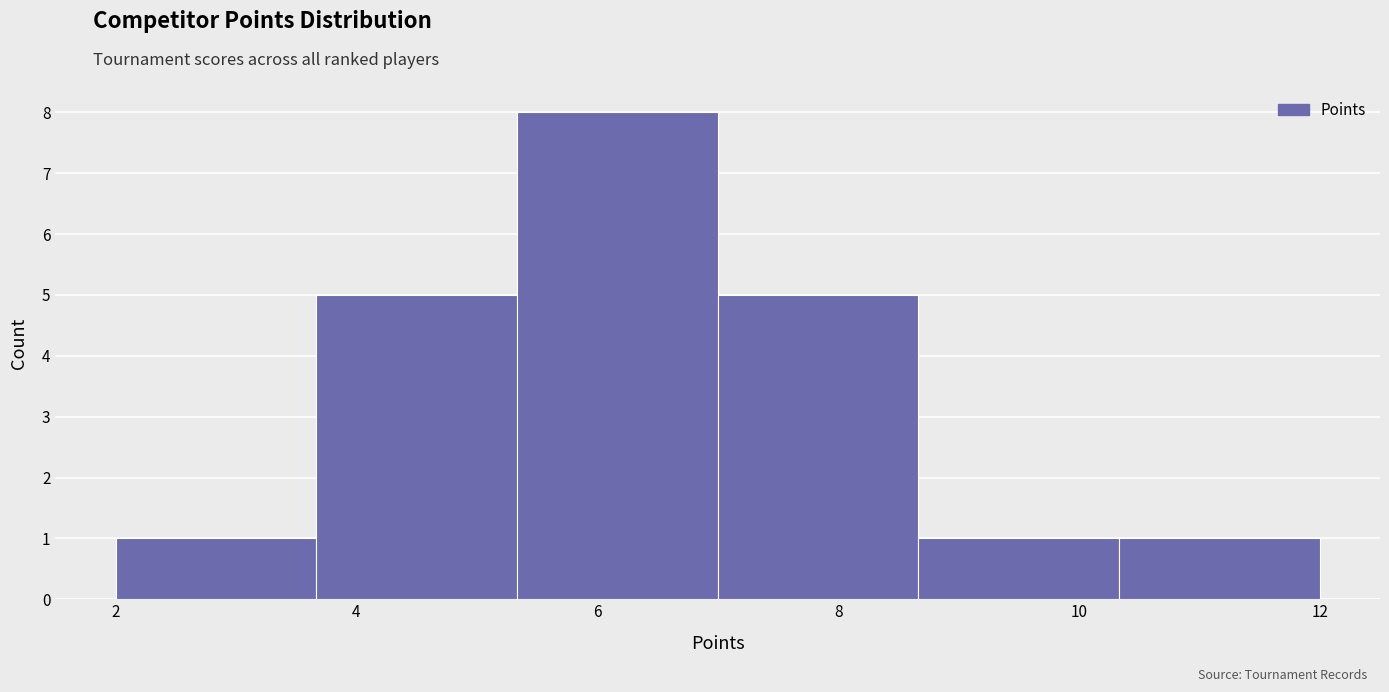

Reading left to right, list every bar in this chart as the range it spans on the x-axis followed by its height. Neither the bar edges nor the heights are printed on the chart, so give them approximately, as read against the axes.

2.0 to 3.6: 1
3.6 to 5.4: 5
5.4 to 7.0: 8
7.0 to 8.6: 5
8.6 to 10.4: 1
10.4 to 12.0: 1